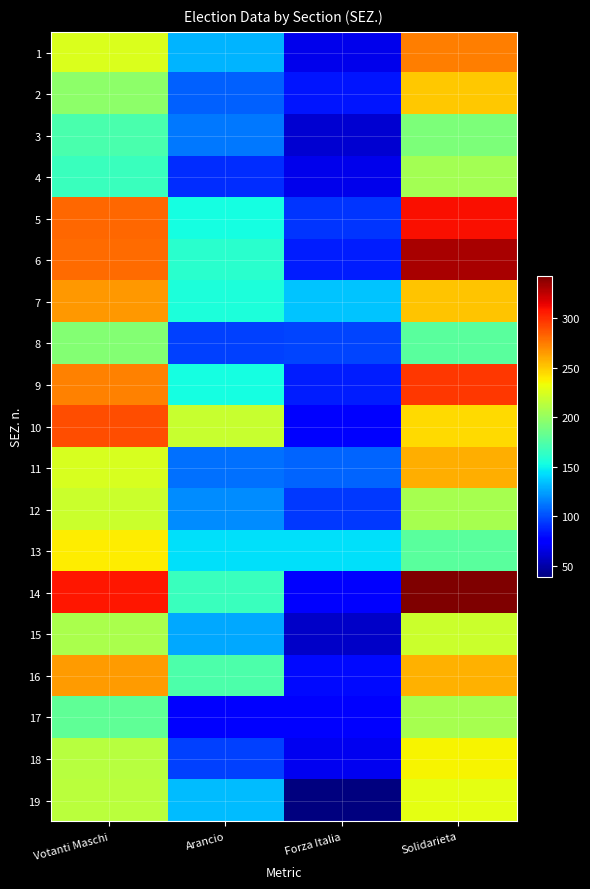

At which category is the sum across all series the highest?

Solidarieta